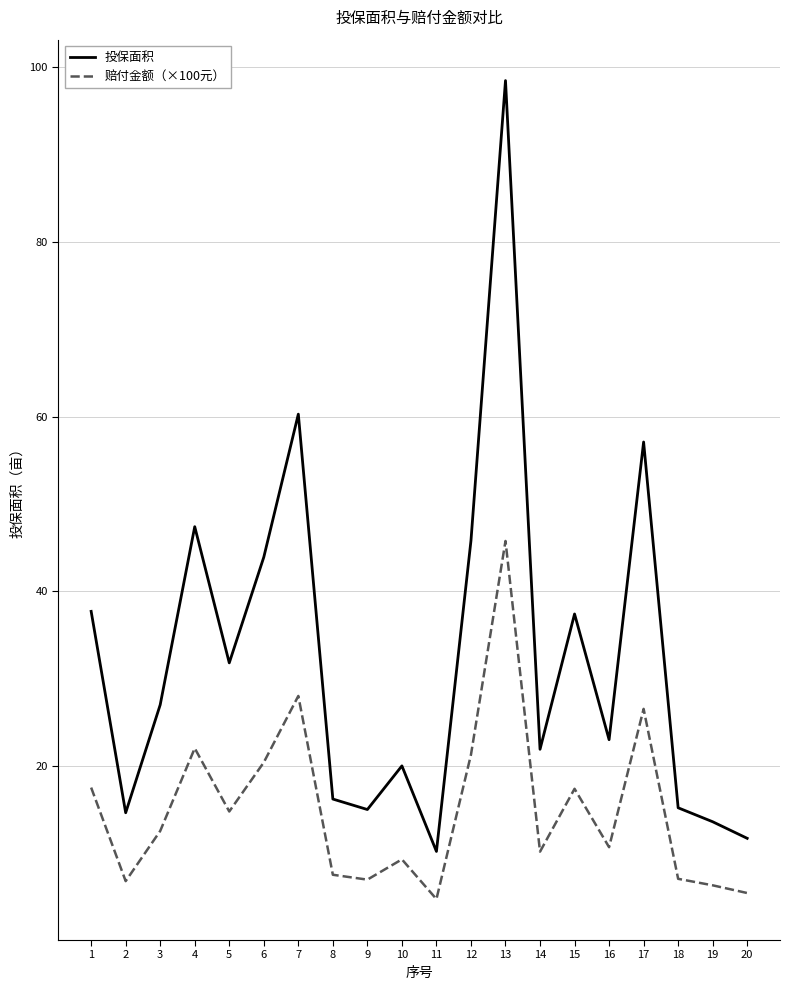

At which label does 投保面积 reach its peak?

13